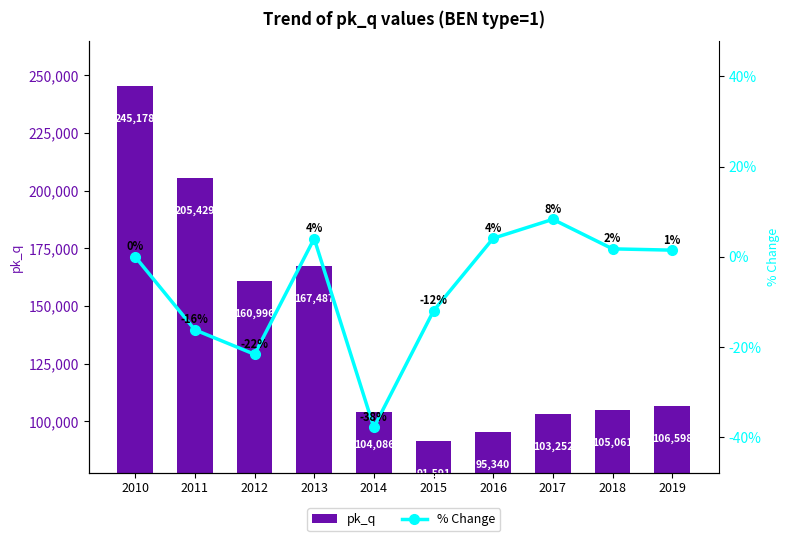

The value of pk_q at 2019 is 160235.8. True or false?

False